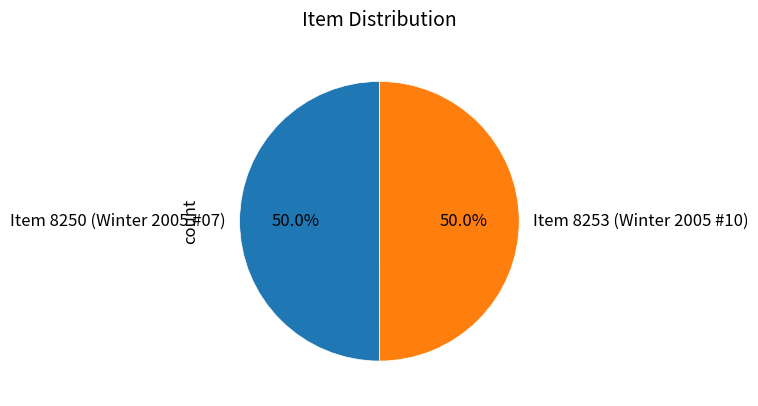

Combined, do Item 8250 (Winter 2005 #07) and Item 8253 (Winter 2005 #10) account for over 50%?

Yes